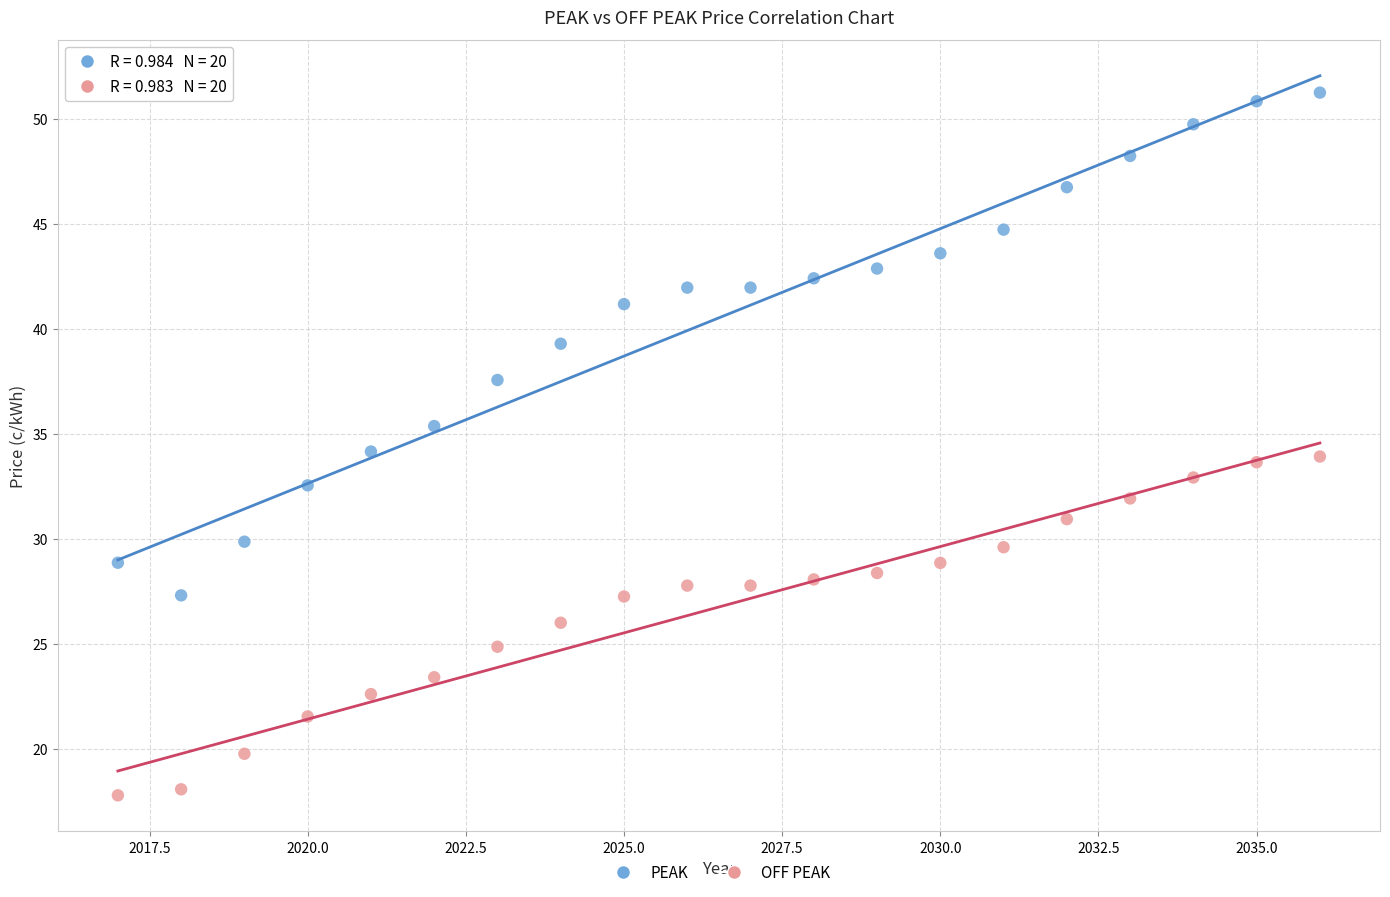

Which series contains the highest Y value?

PEAK